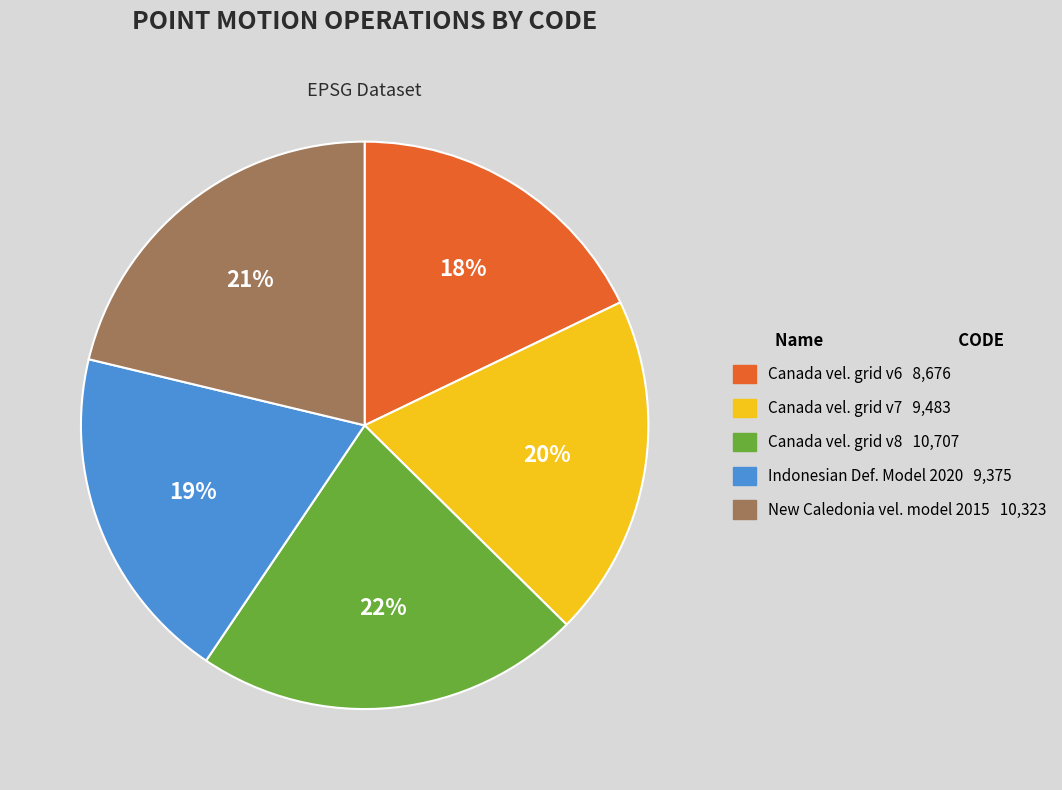

Is there any slice that represents more than half of the pie?

No